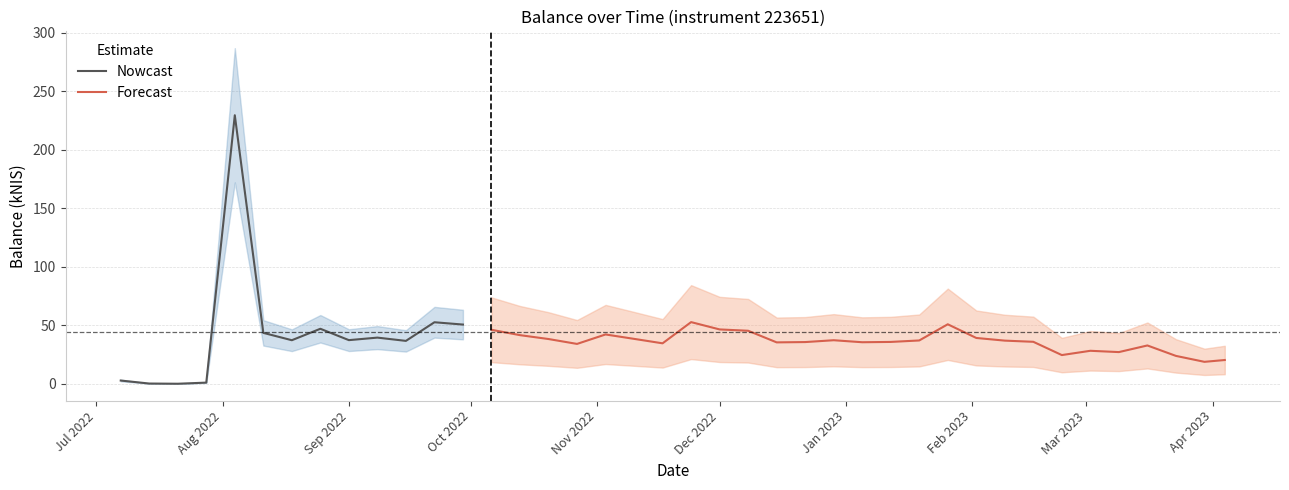

Which label corresponds to the largest value in the chart?

2022-08-04